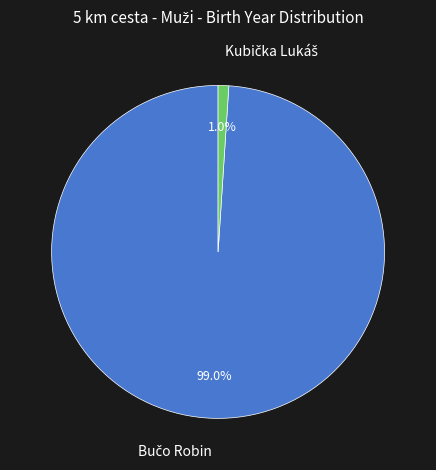

The Kubička Lukáš slice represents 7% of the pie. True or false?

False